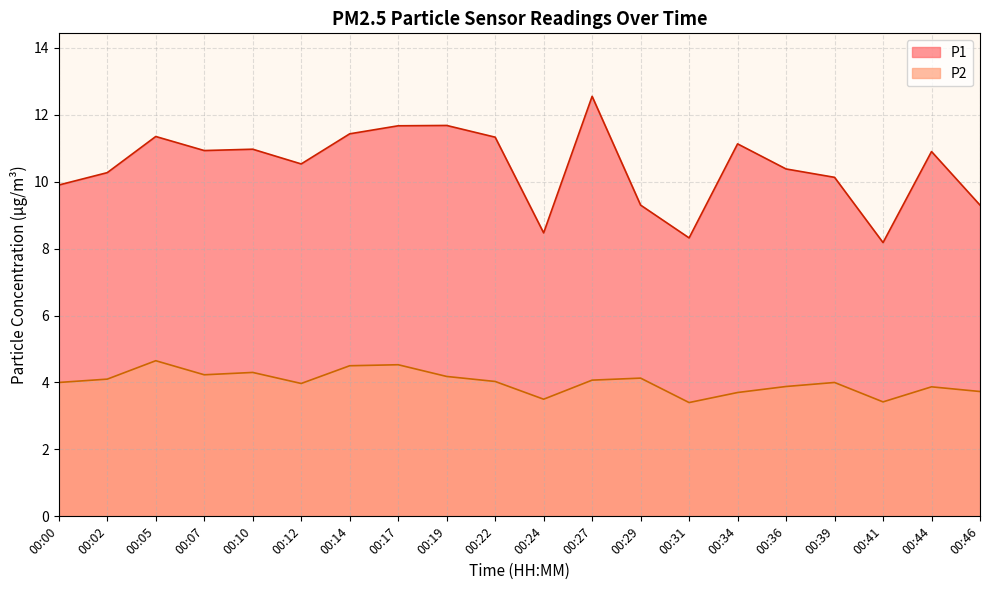

True or false: P1 and P2 intersect in this chart.

False